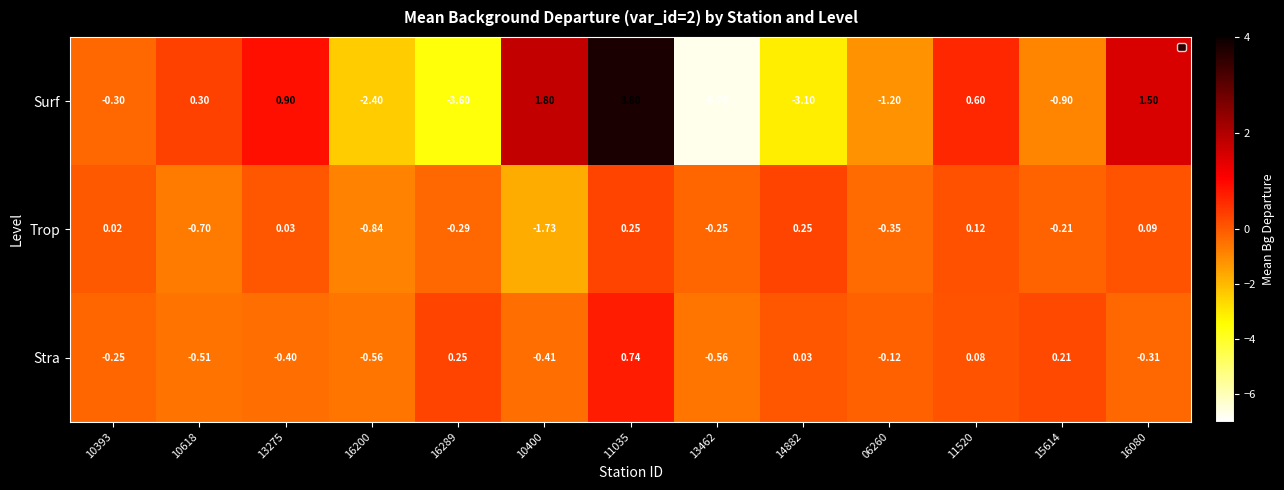

Rank the series by their average value, from lowest to highest.

Surf, Trop, Stra